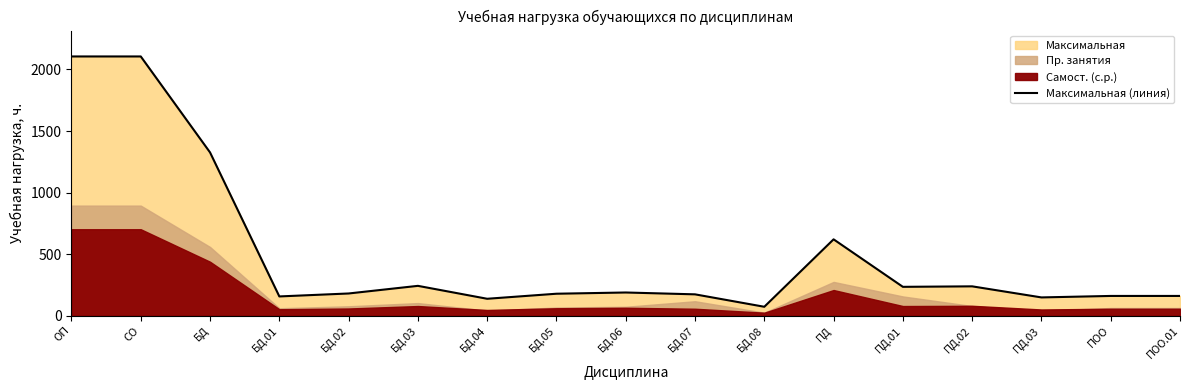

What is the difference between the maximum and minimum values?

2034